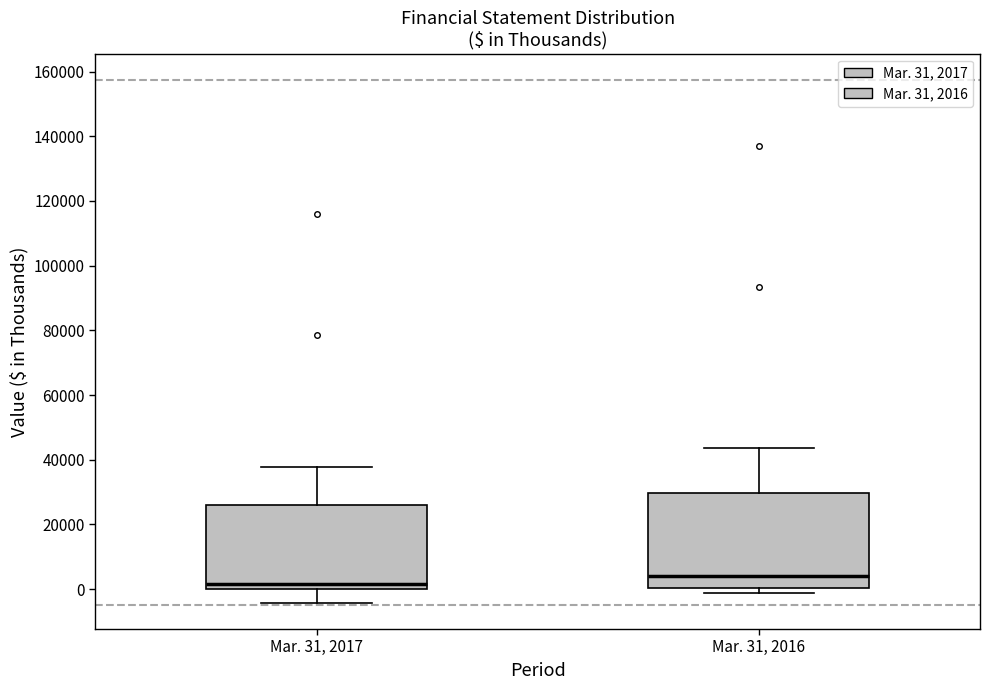

Reading left to right, transcribe this box plot: for each box, give where its median line is, the range the box spans, and where its two whiskers end, as read against the y-axis. The values are not printed on the chart, so give them approximately, as read against the axis.

Mar. 31, 2017: median 2000, box 0 to 26000, whiskers -4000 to 38000
Mar. 31, 2016: median 4000, box 0 to 30000, whiskers -2000 to 44000